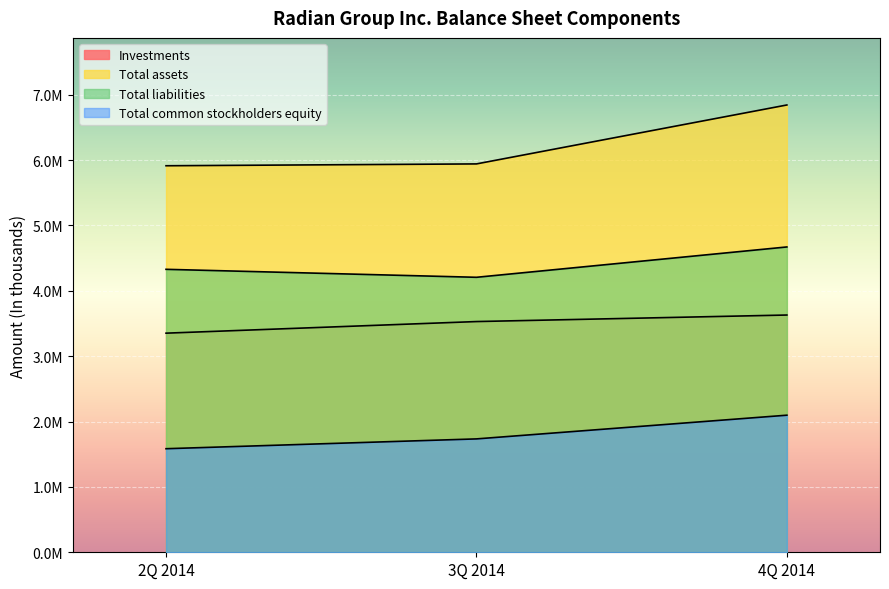

Is it true that Investments equals 1123274 at 4Q 2014?

False